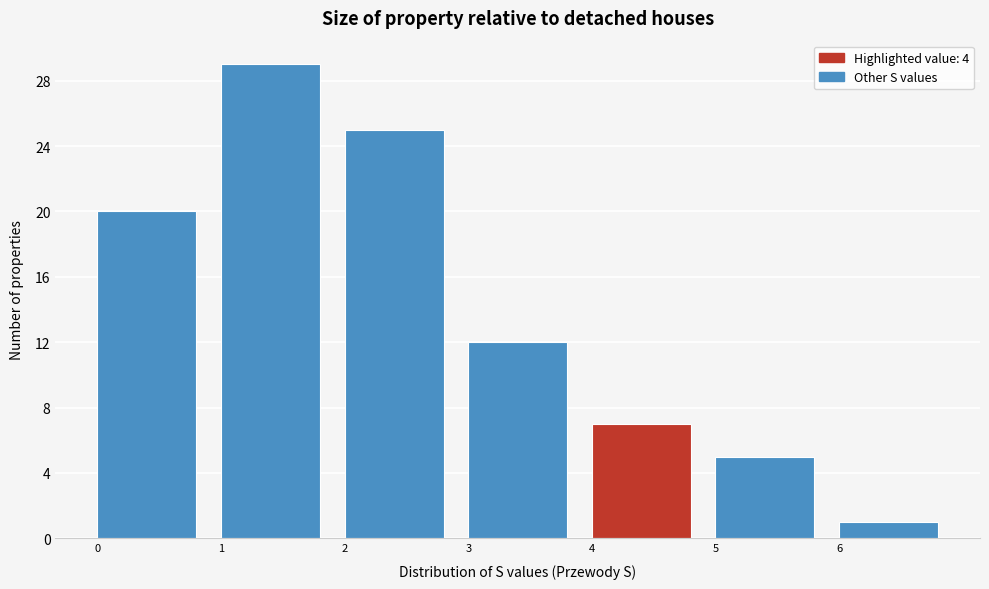

What is the height of the bar covering 6 to 7 on the x-axis? The values are not printed on the chart, so give them approximately, as read against the axis.

1